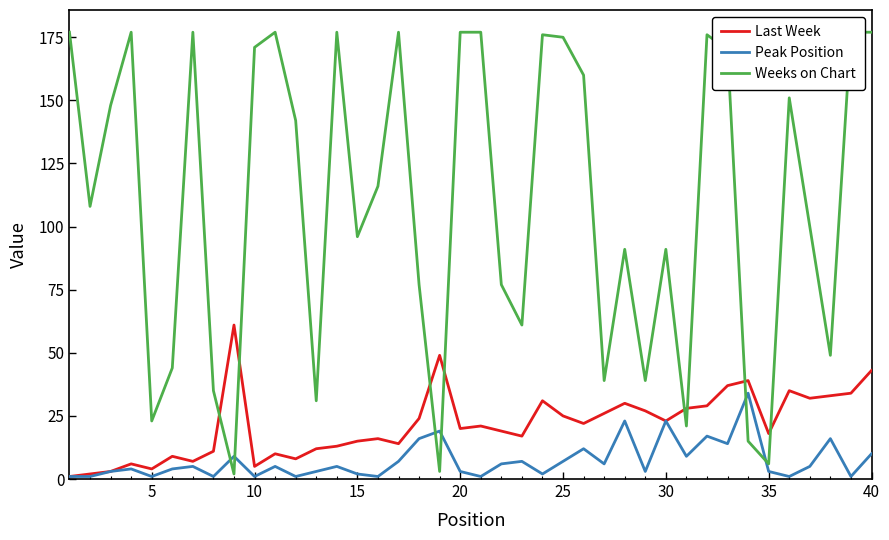

How many categories are shown in the chart?

40